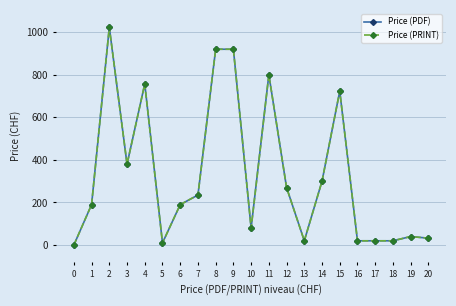

What is the value of the Price (PRINT) point at the 11th from the left?

80.0